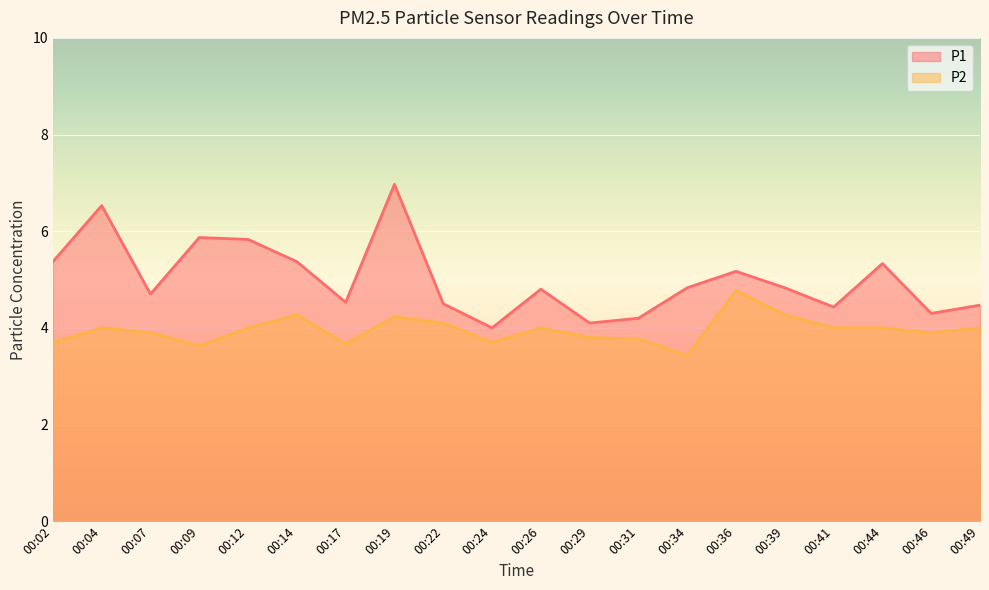

Between 00:19 and 00:41, which series saw the biggest shift?

P1